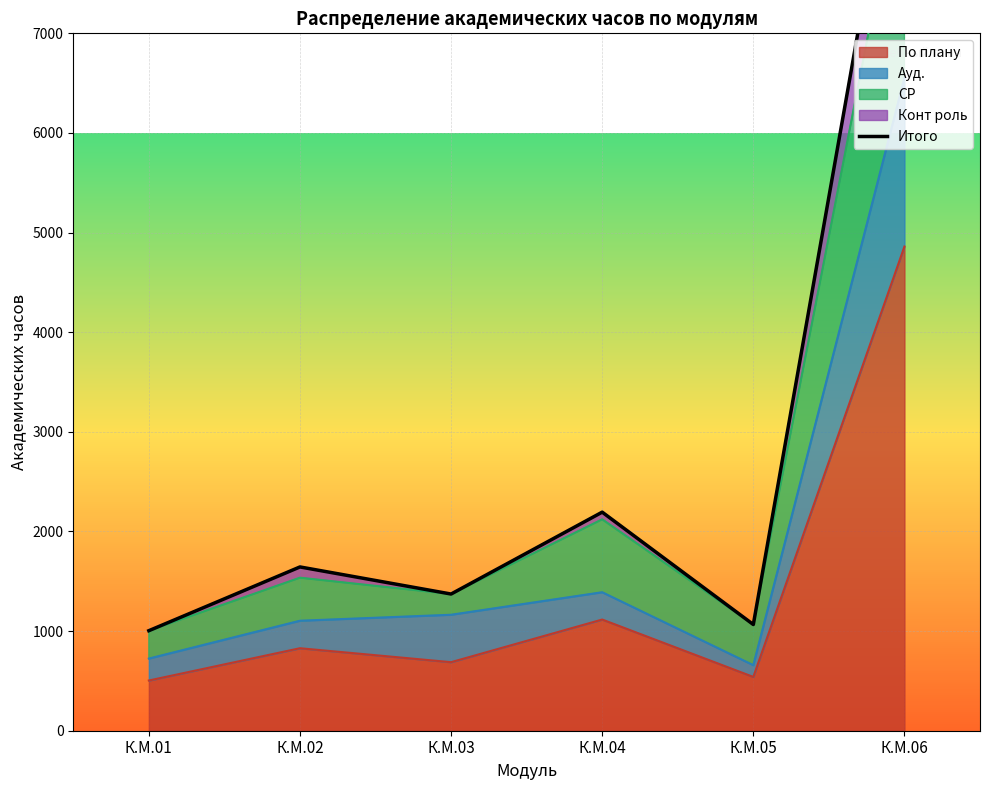

Rank the categories by value from highest to lowest.

К.М.06, К.М.04, К.М.02, К.М.03, К.М.05, К.М.01